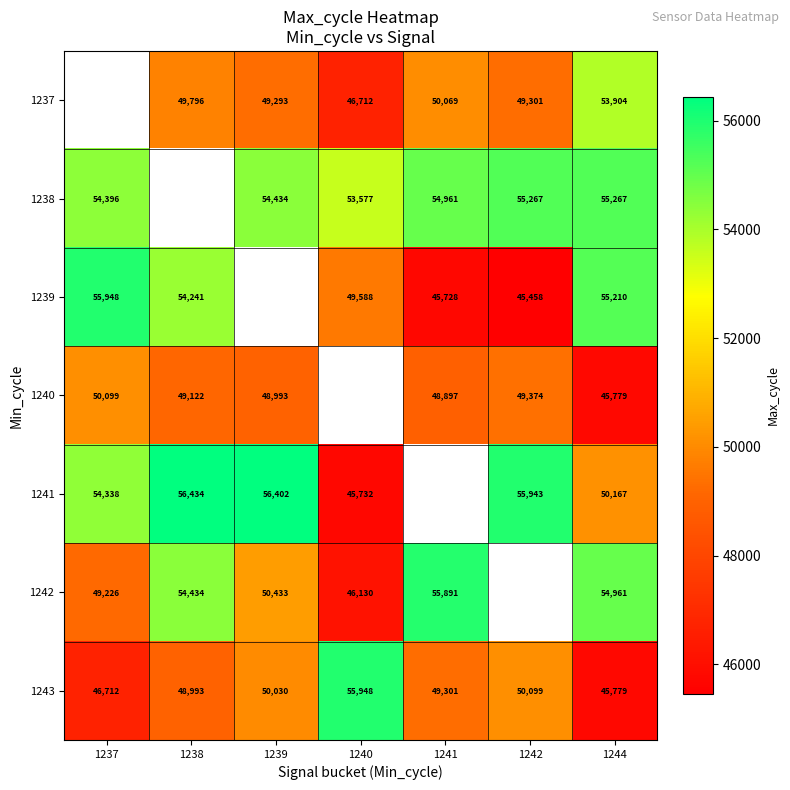

Is it true that 1242 equals 74582.7 at 1240?

False